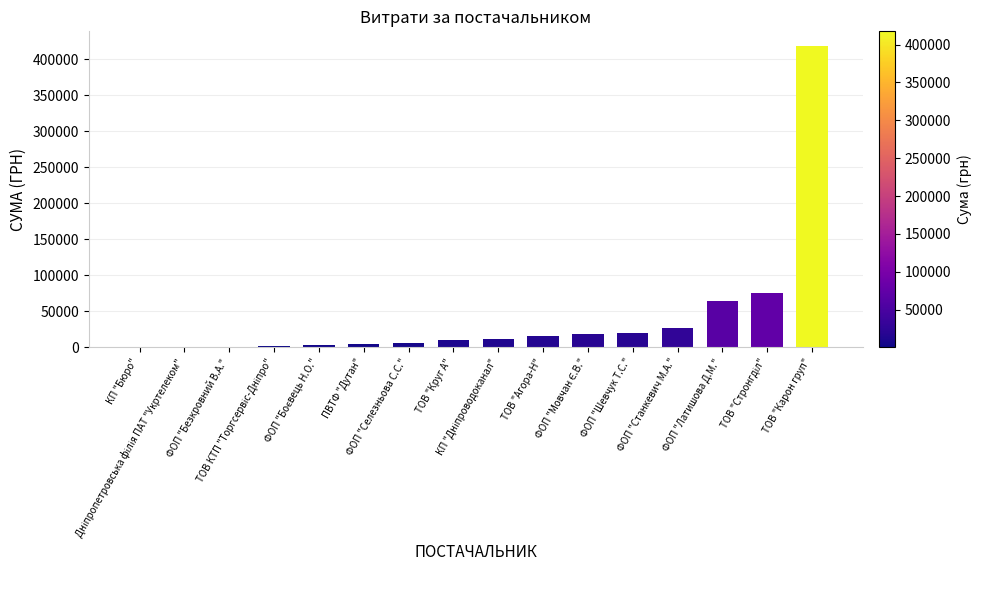

What is the sum of all values?

676581.5